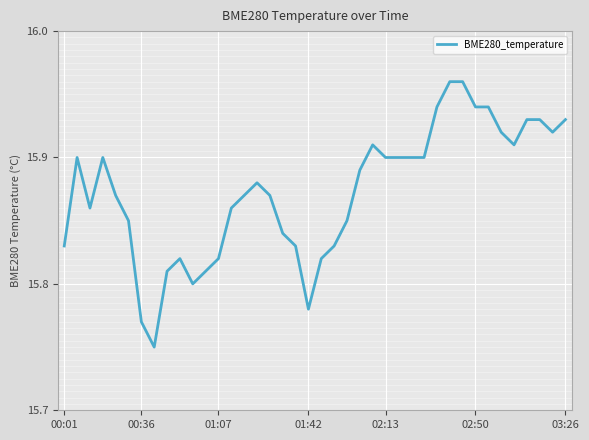

How many lines are shown in the chart?

1